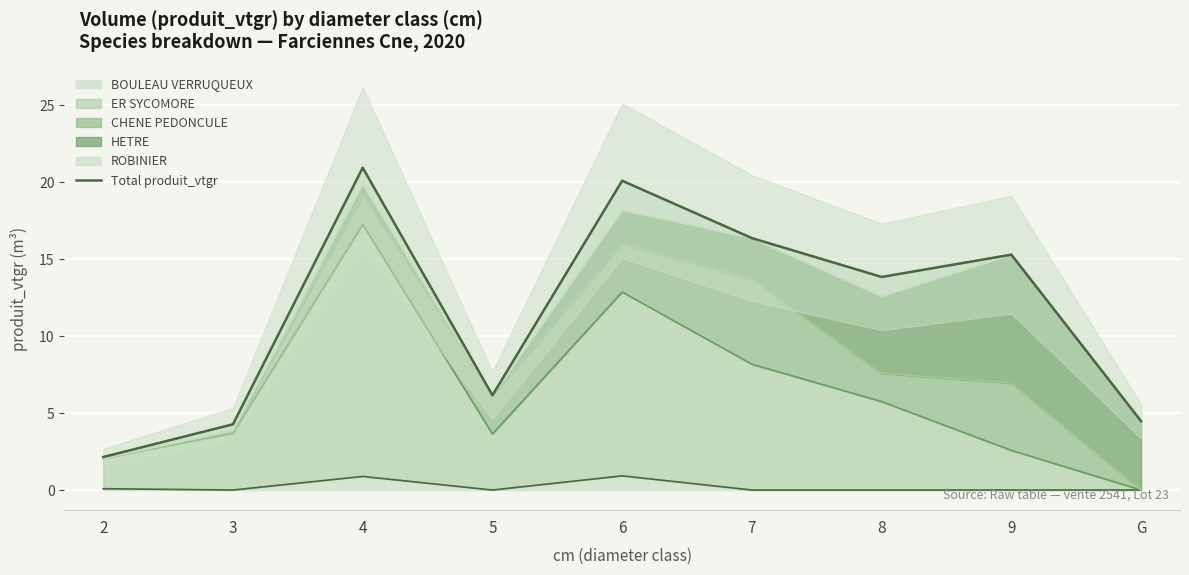

Rank the categories by value from lowest to highest.

2, 3, G, 5, 8, 9, 7, 6, 4